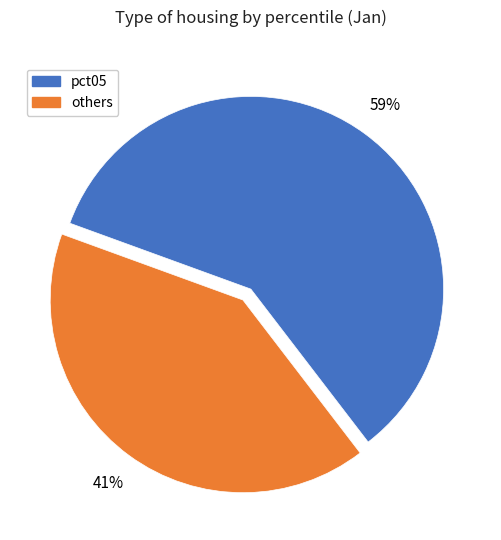

Is there a majority slice in this chart?

Yes